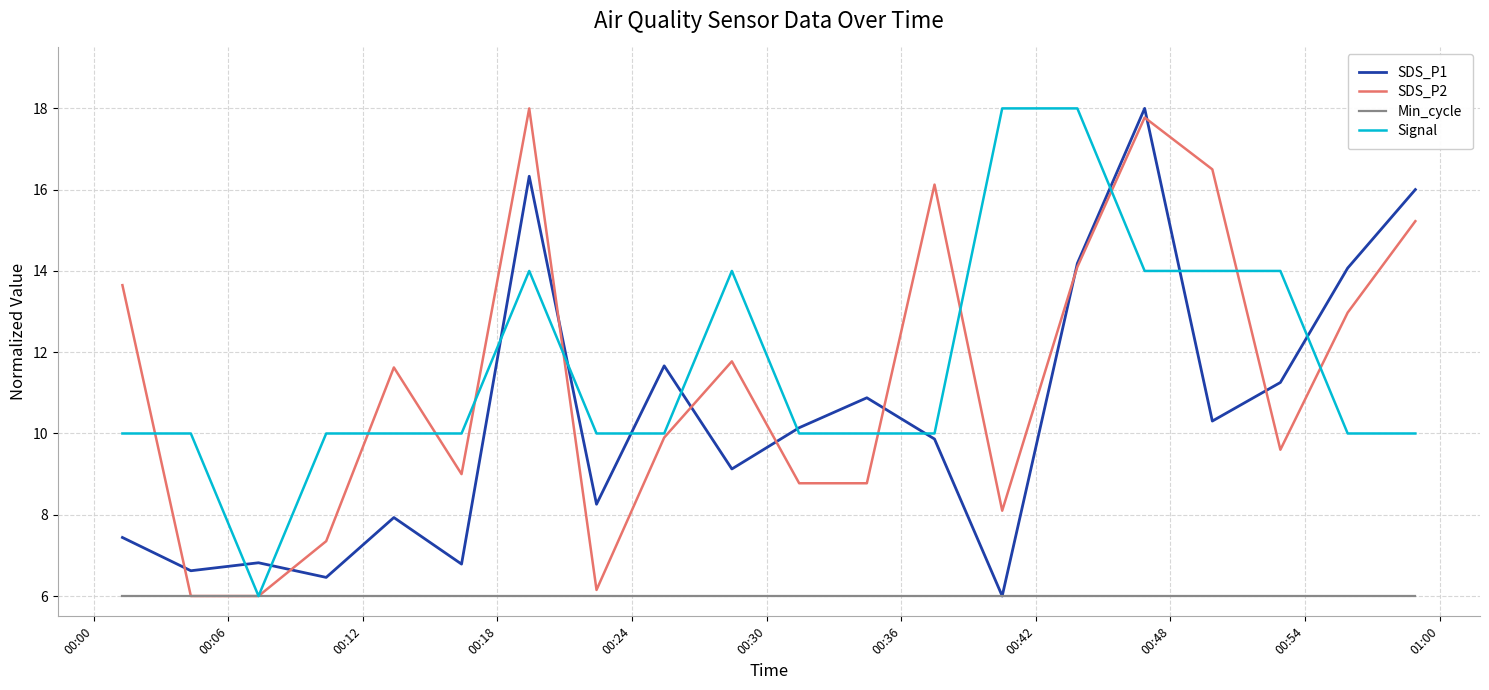

What is the highest value of the Signal series?

18.0